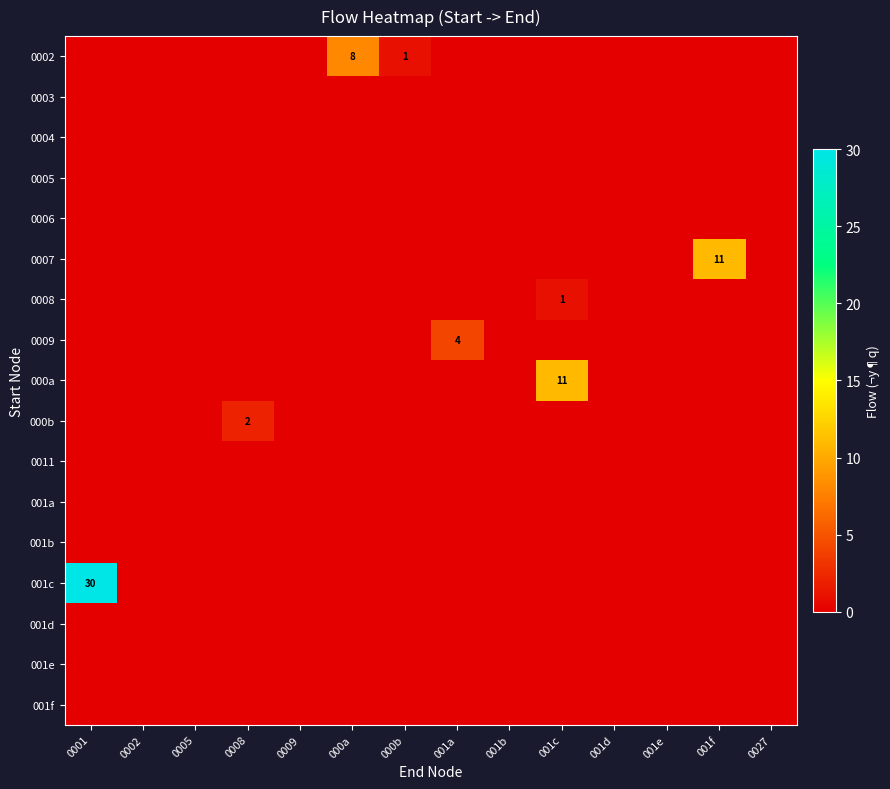

How many distinct data groups are displayed?

17